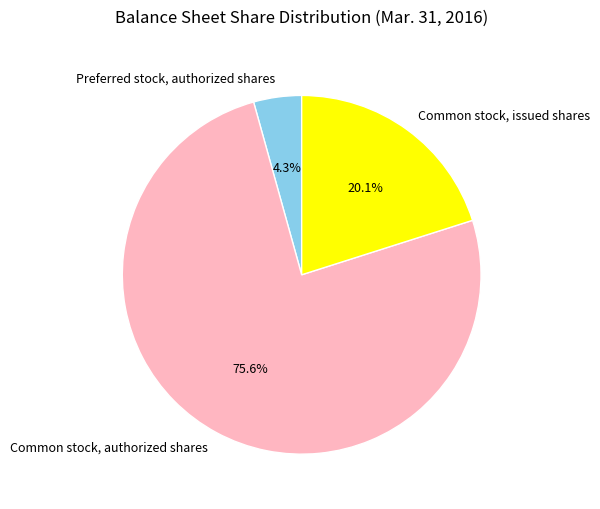

Combined, do Common stock, authorized shares and Common stock, issued shares account for over 50%?

Yes